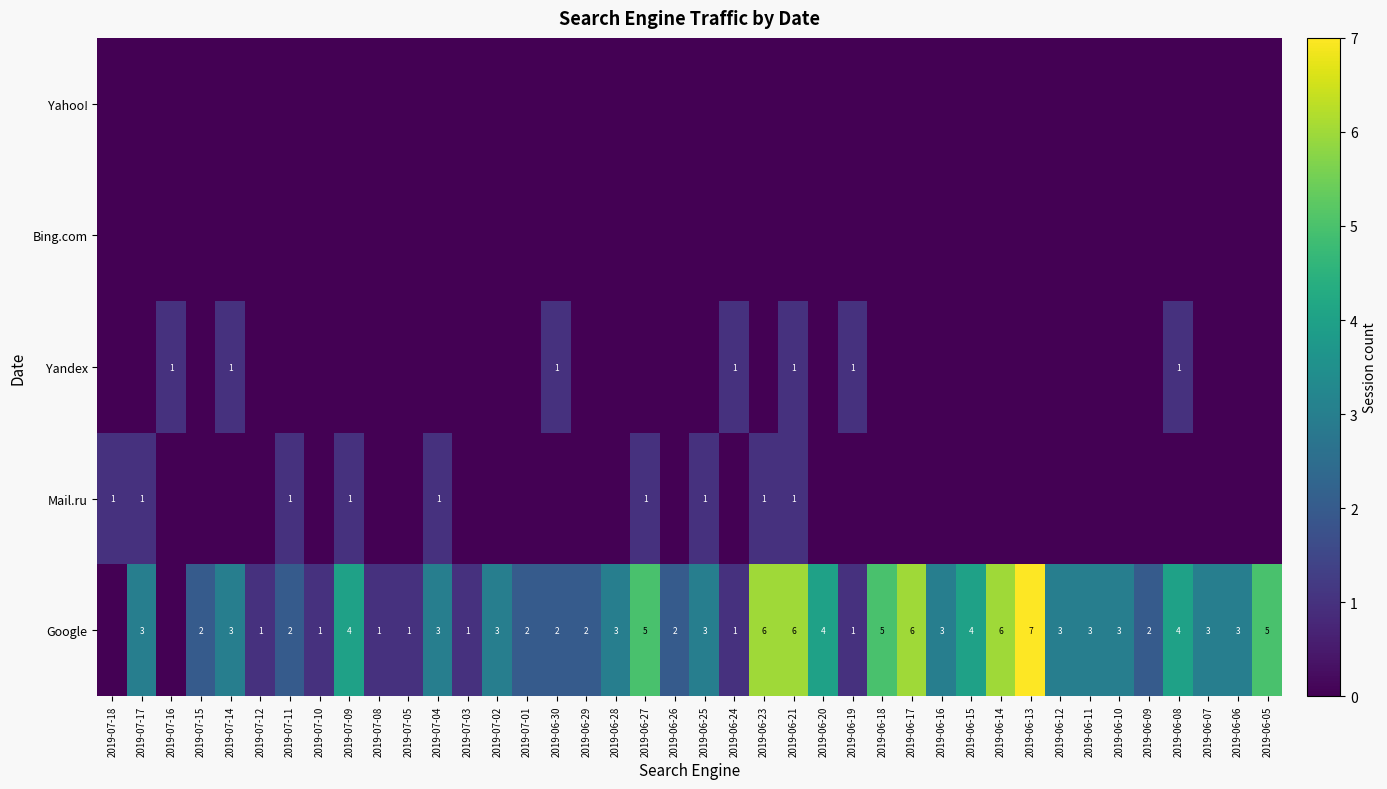

What is the spread (max minus min) of values at 2019-07-10?

1